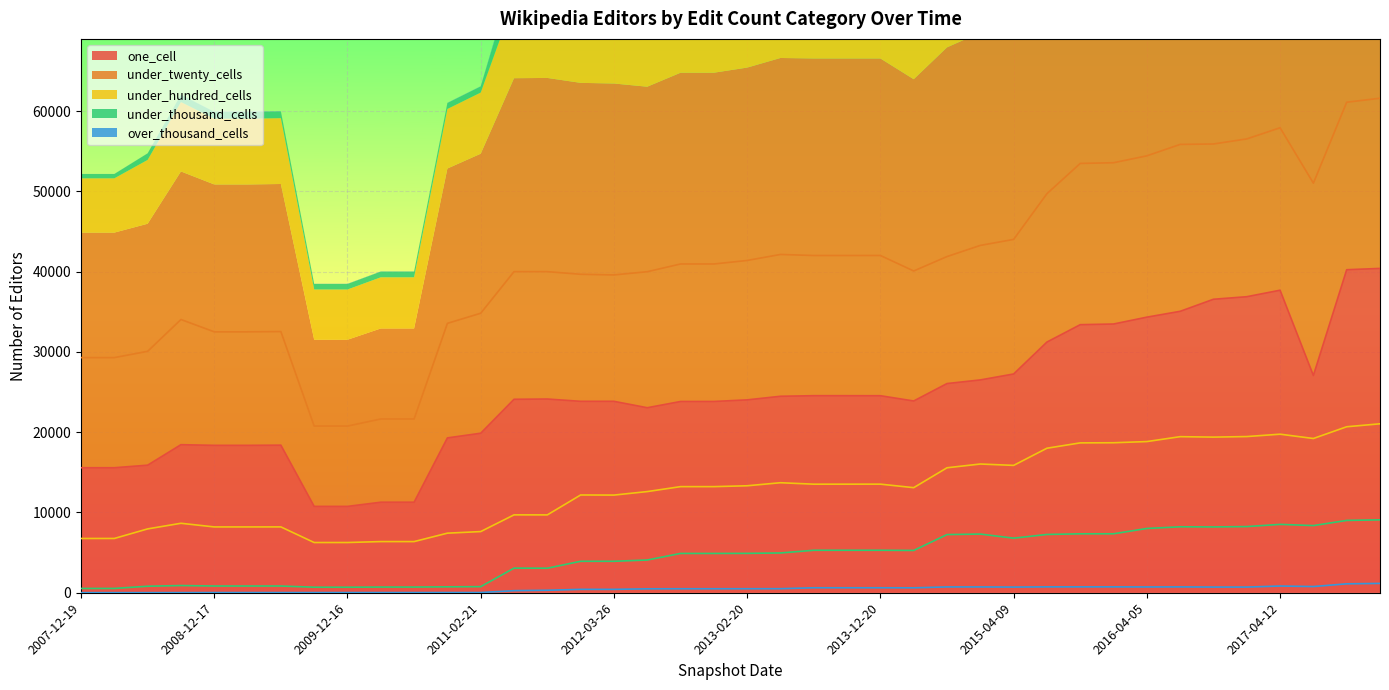

The value of over_thousand_cells at 2007-12-19 is 10. True or false?

True